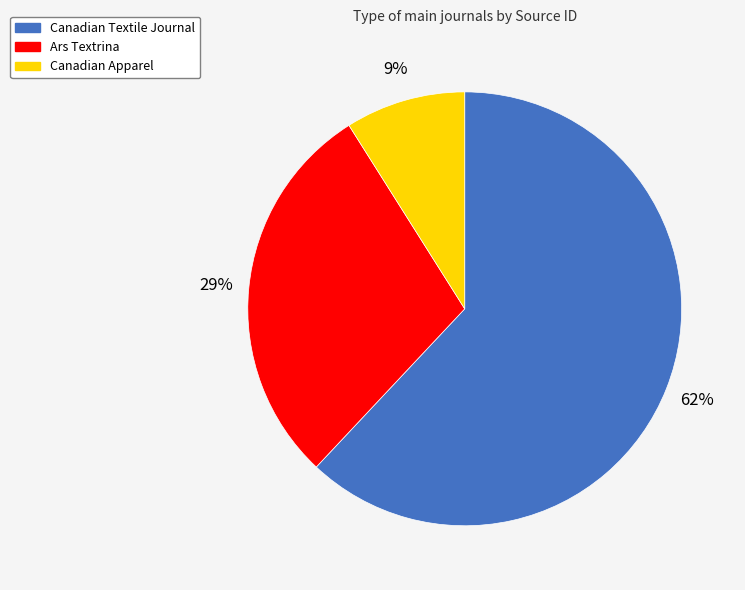

What is the majority slice?

Canadian Textile Journal